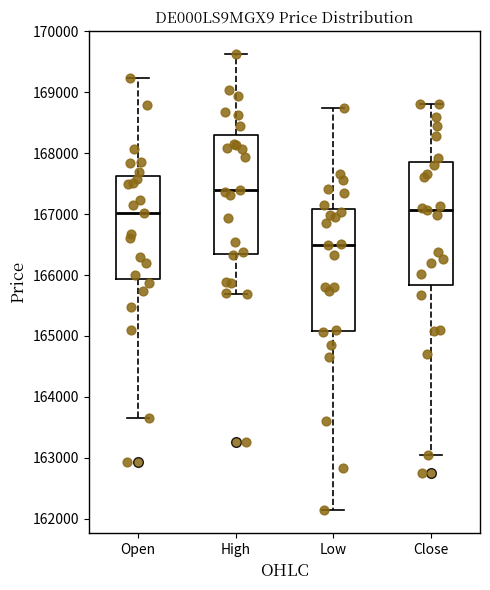

Where is the lower edge of the box for Close on the y-axis? The values are not printed on the chart, so give them approximately, as read against the axis.

165800